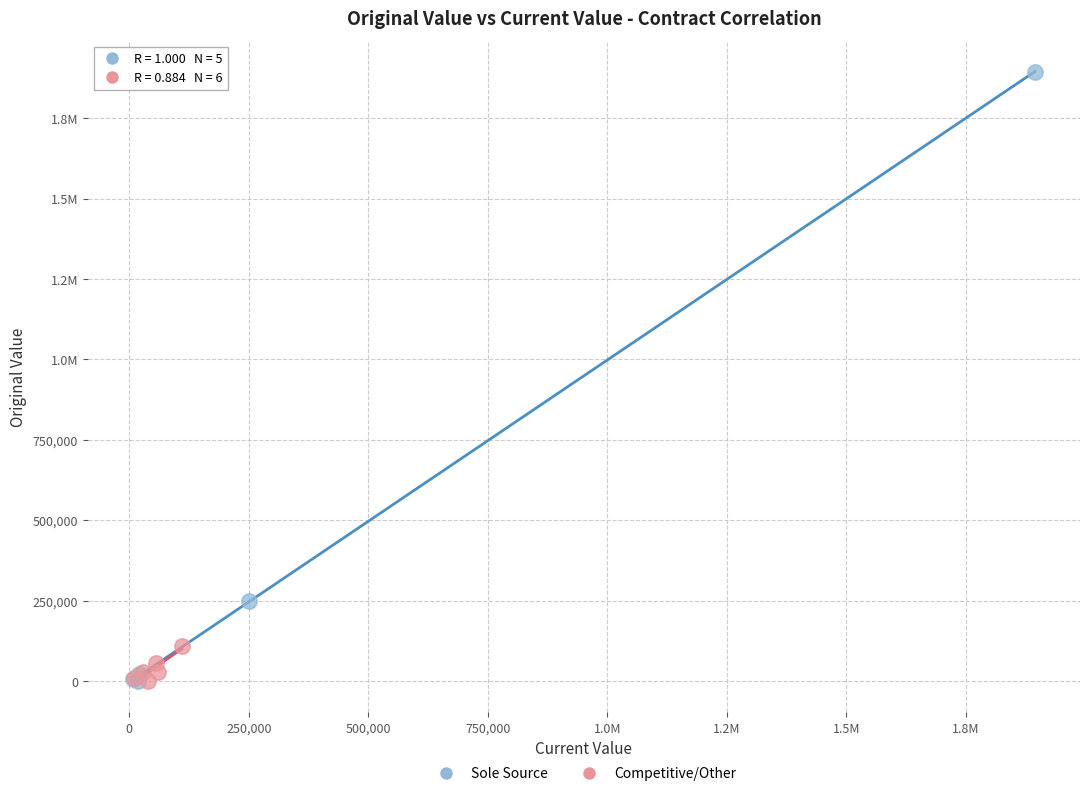

What are all the series names shown in the legend?

Sole Source, Competitive/Other